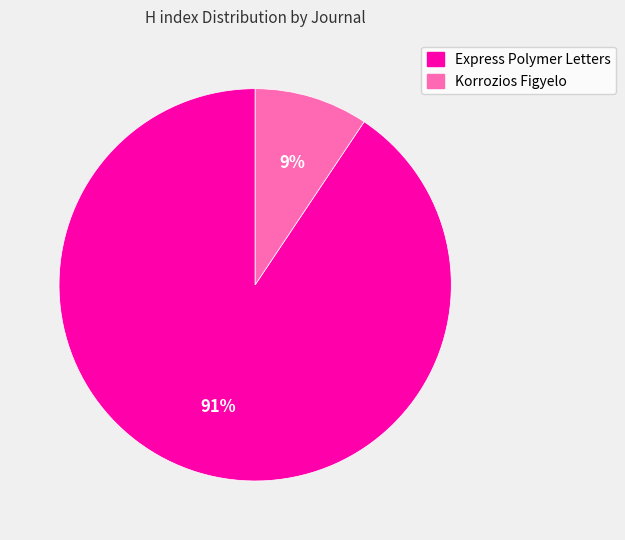

To the nearest percent, what percentage of the pie is Express Polymer Letters?

91%